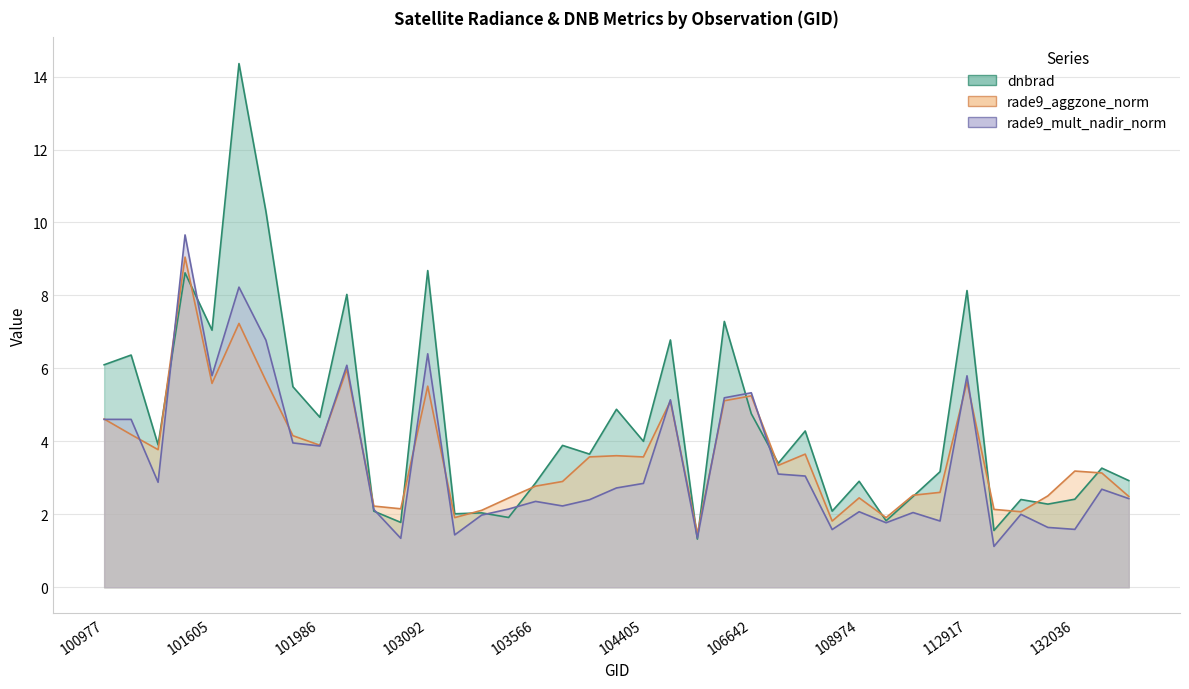

What is the difference between the second highest and second lowest values in the rade9_aggzone_norm series?

5.4